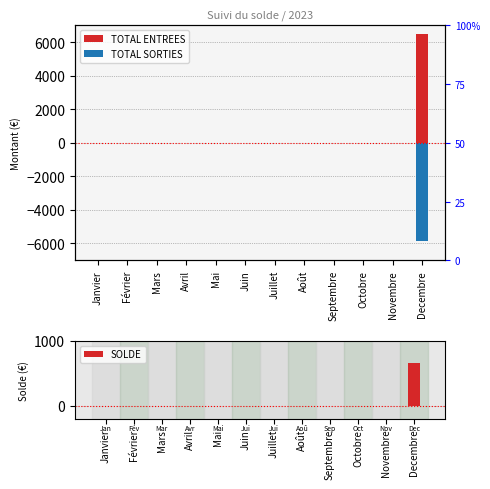

Is the value of SOLDE at Juillet greater than the value of TOTAL SORTIES at Juillet?

No